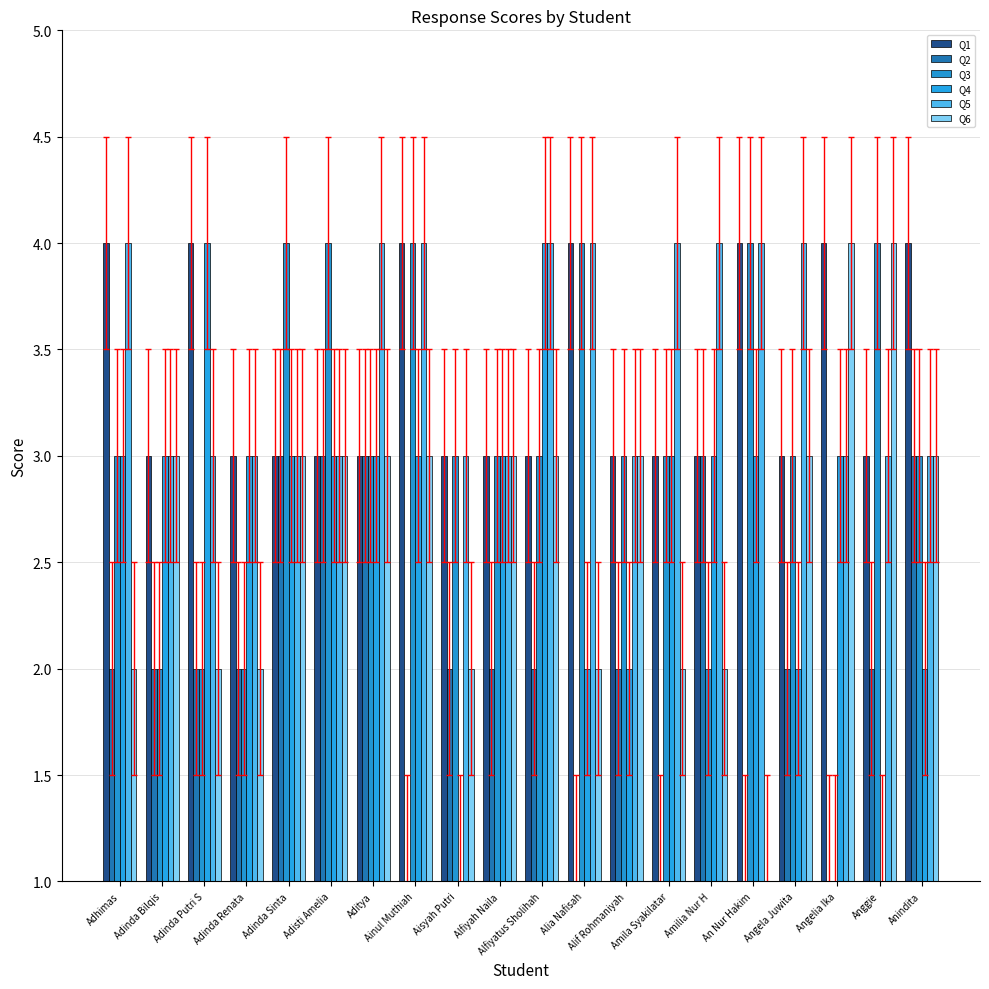

What is the maximum value shown in the chart?

4